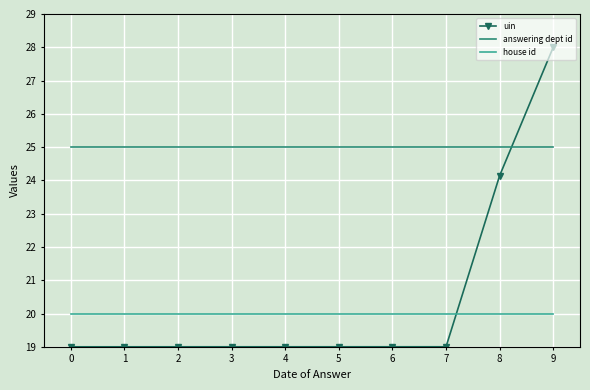

At which category is the sum across all series the highest?

9